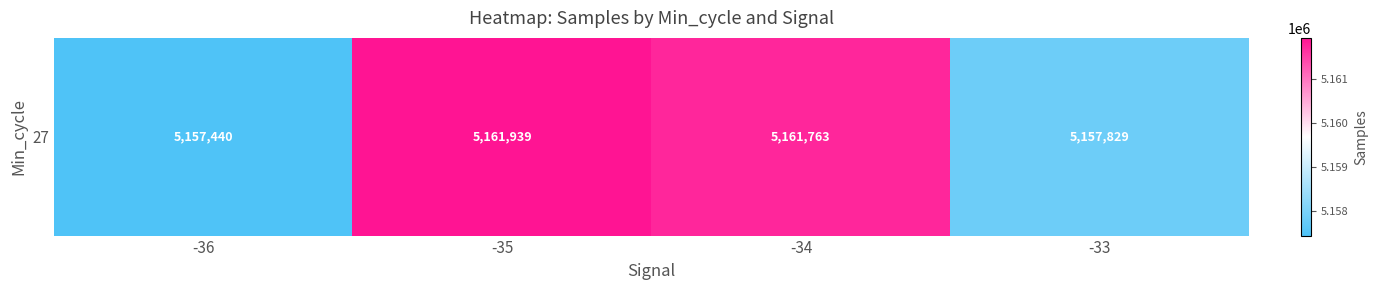

Is it true that the value at -33 is 3495681?

False